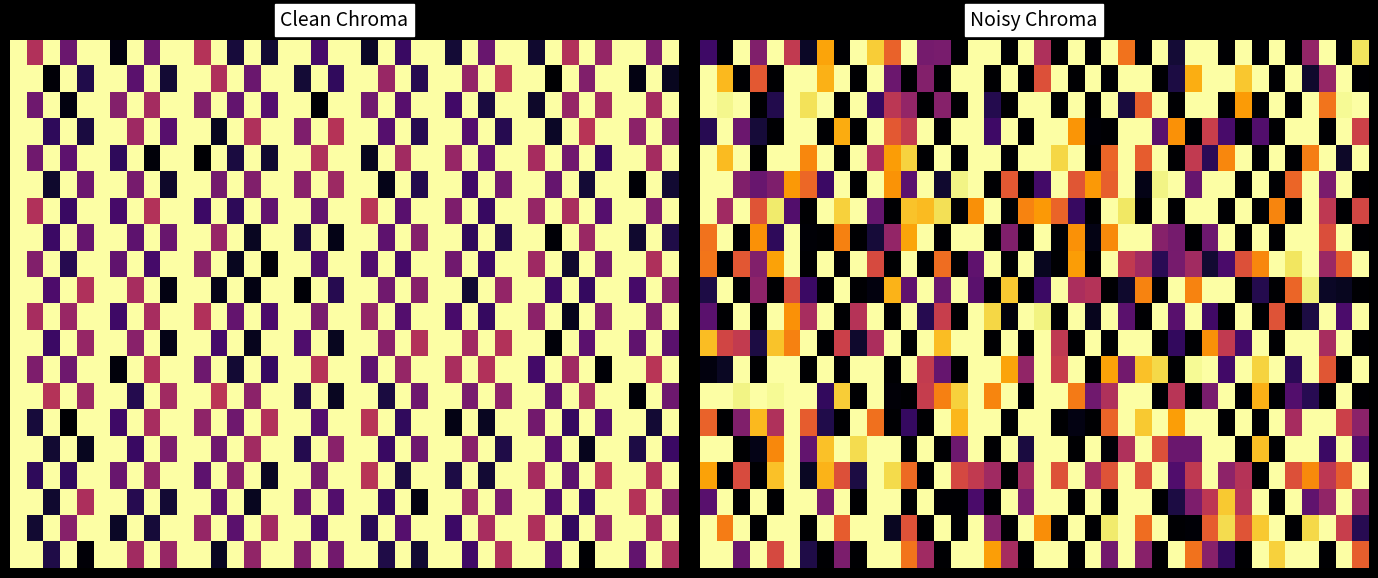

At which category is the sum across all series the highest?

5